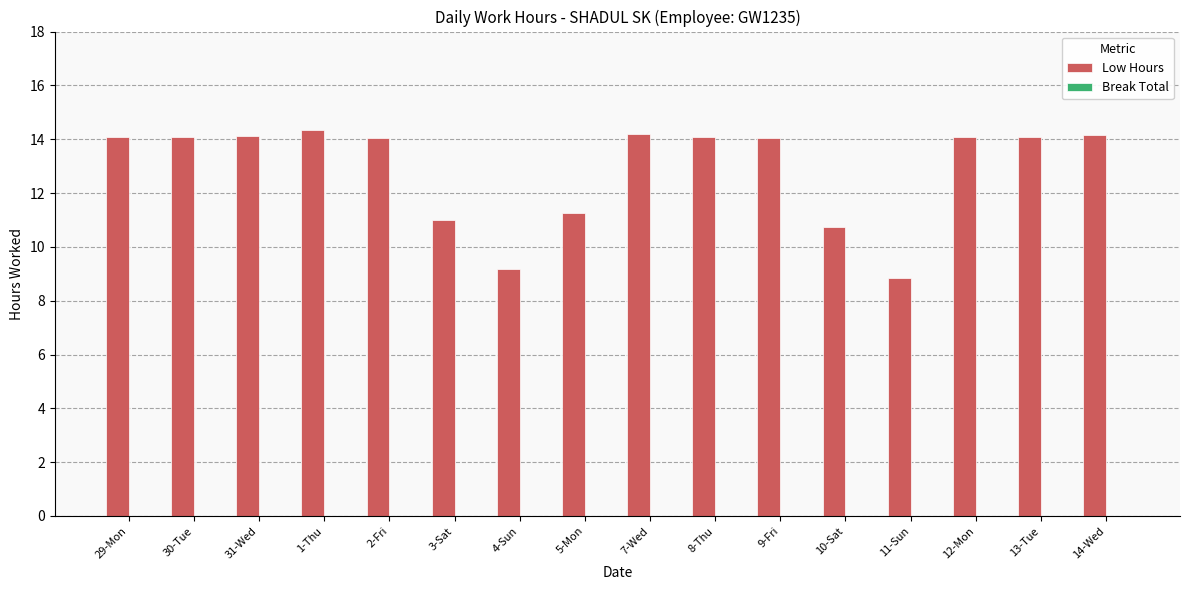

What is the difference between the values at 5-Mon and 31-Wed?

2.9